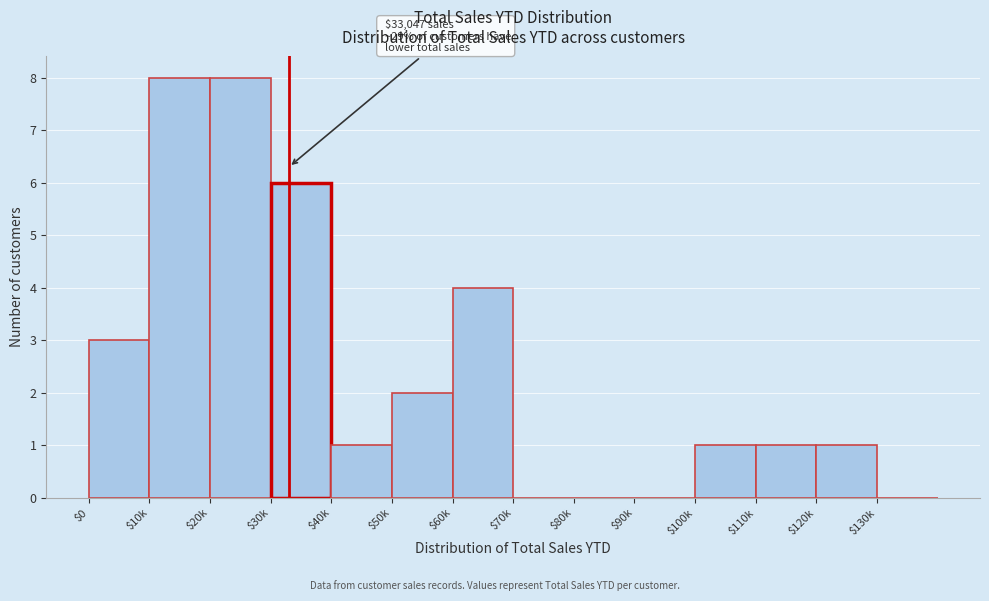

What is the greatest value displayed?

8